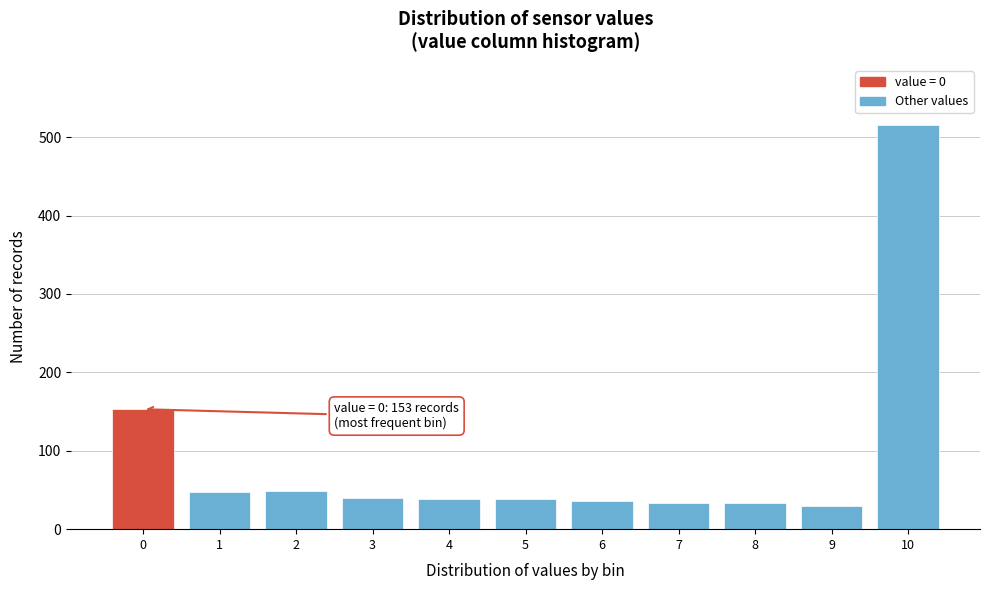

Is it true that the value at 6 is 59?

False